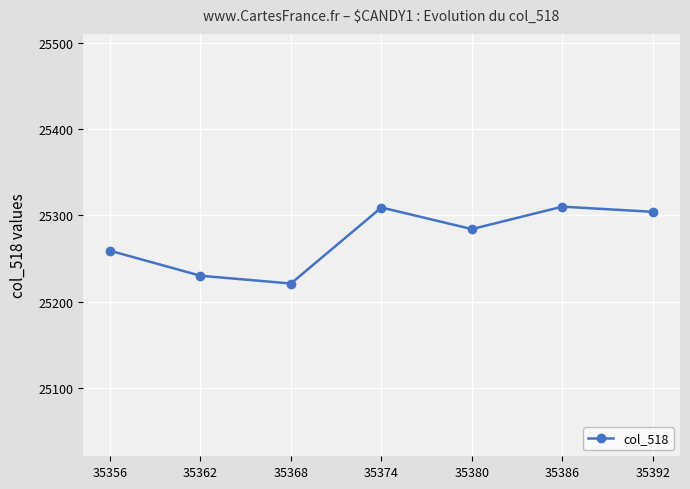

Which has a higher value, 35368 or 35374?

35374